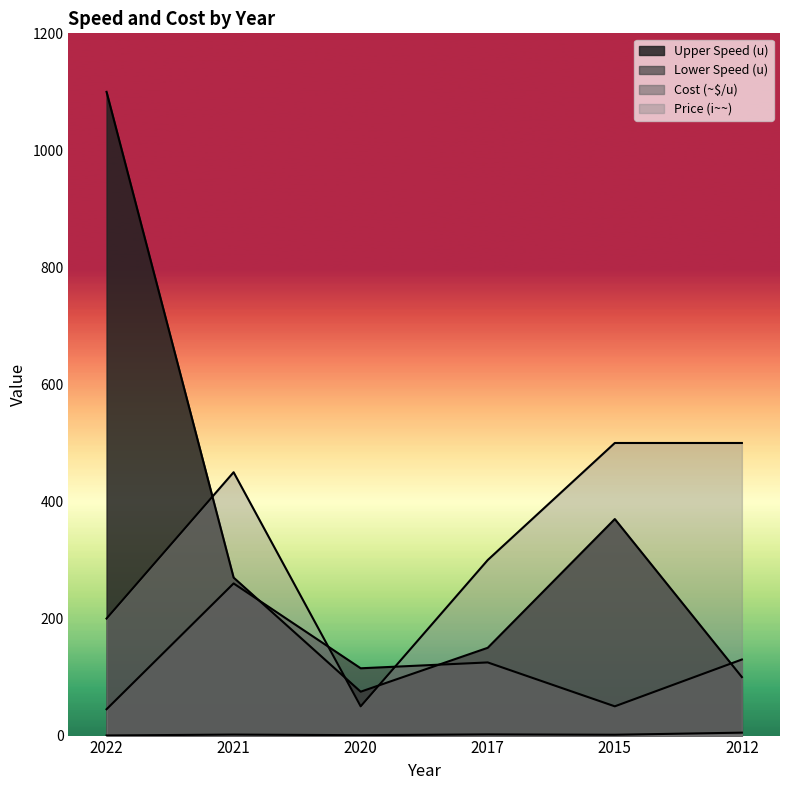

How many lines are shown in the chart?

4